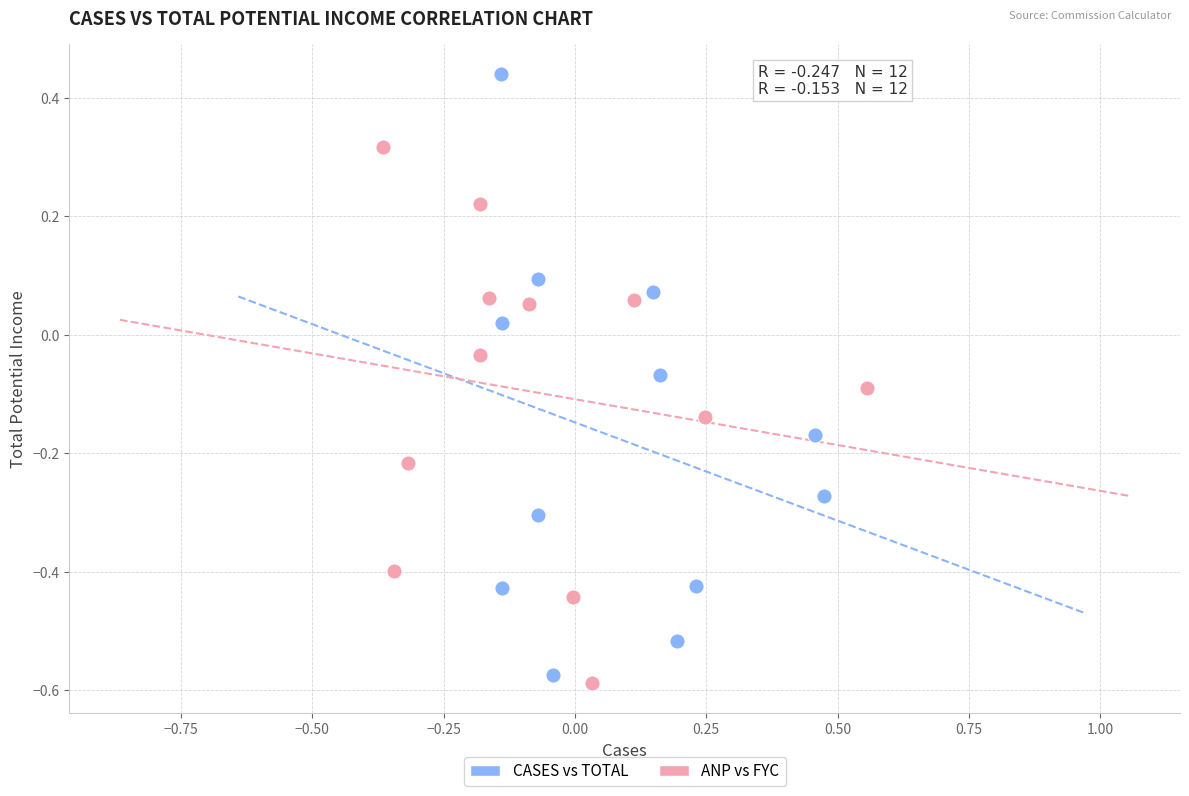

Which series has the largest Y range (max minus min)?

CASES vs TOTAL